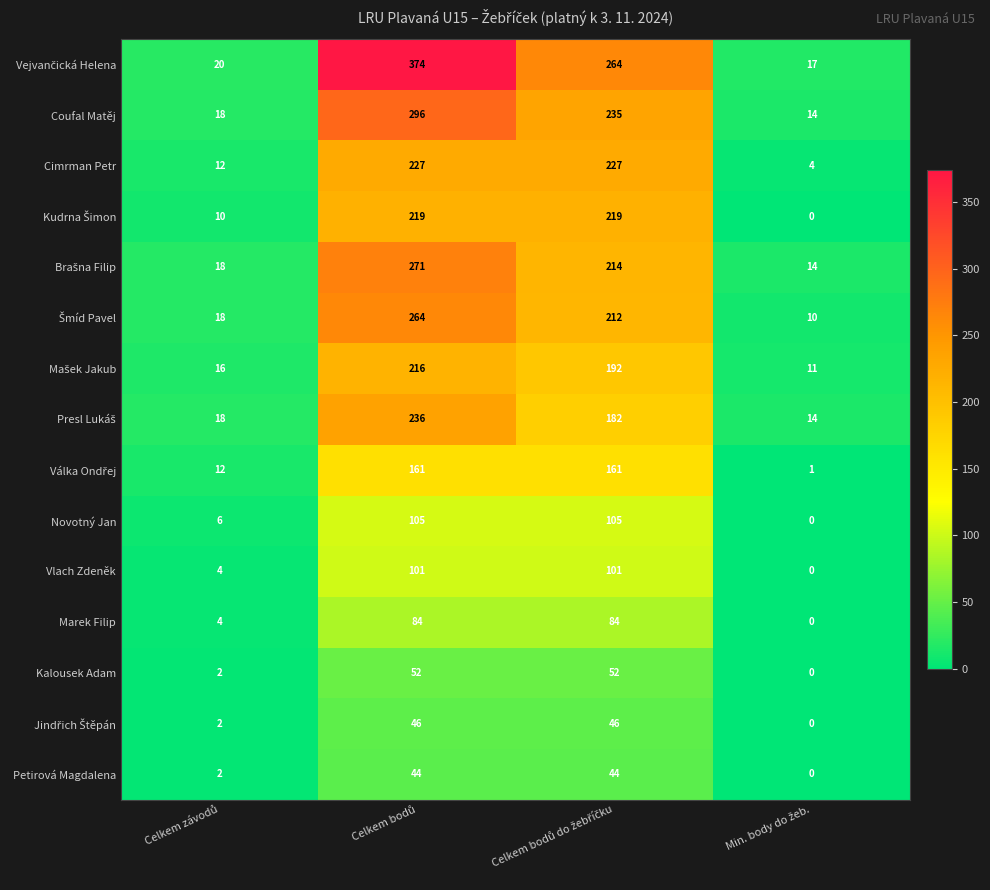

What is the sum of all Vlach Zdeněk values?

206